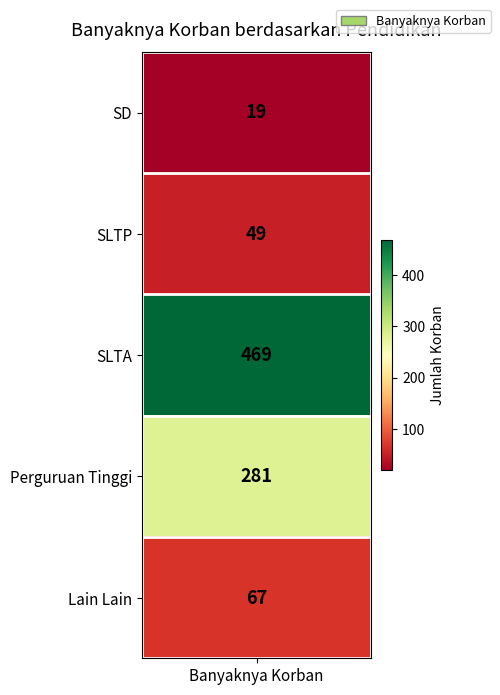

Reading right to left, extract all data points from this chart.

67	281	469	49	19